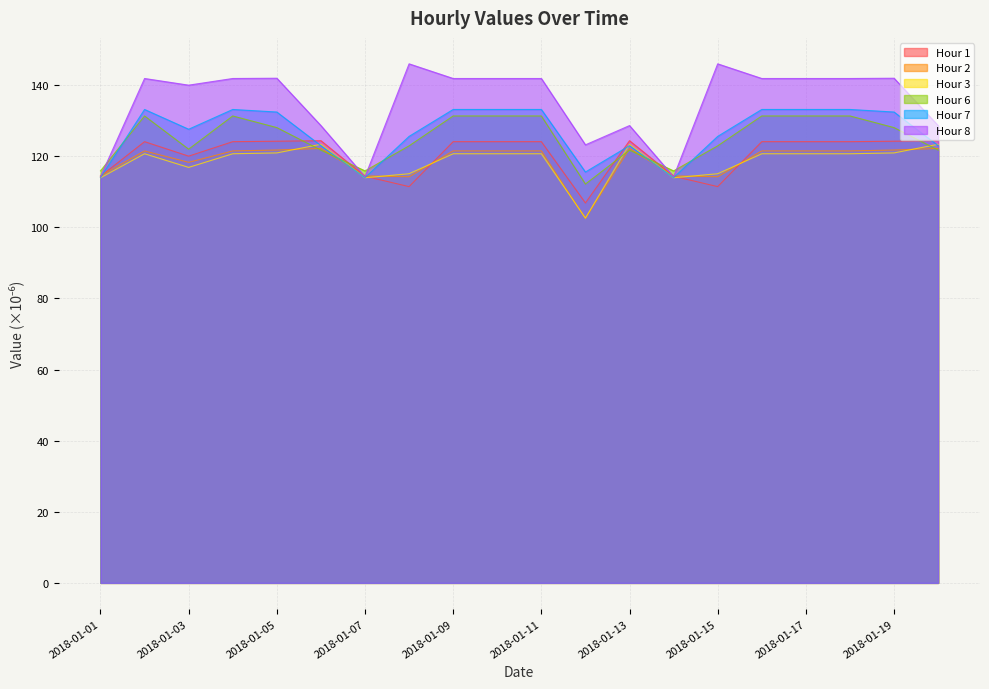

Does the chart display data point markers on the line(s)?

No